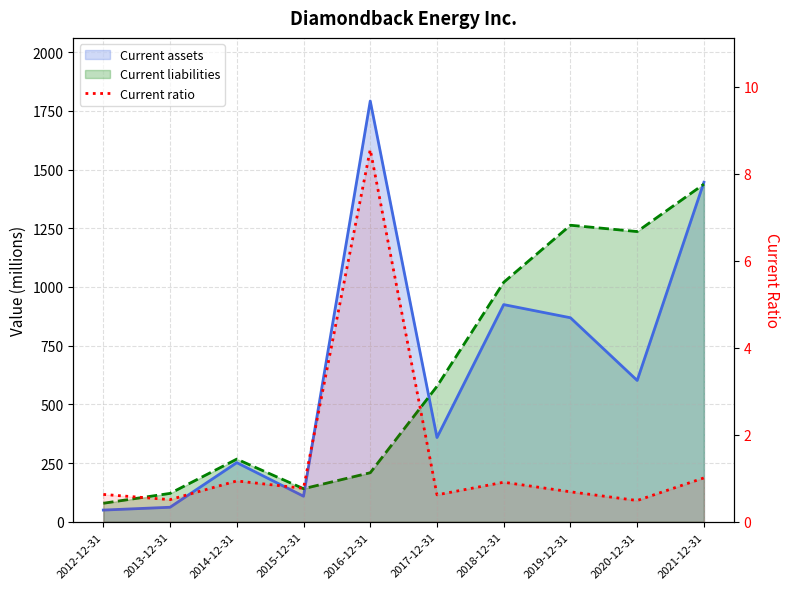

At which category does the chart reach its minimum across all series?

2020-12-31